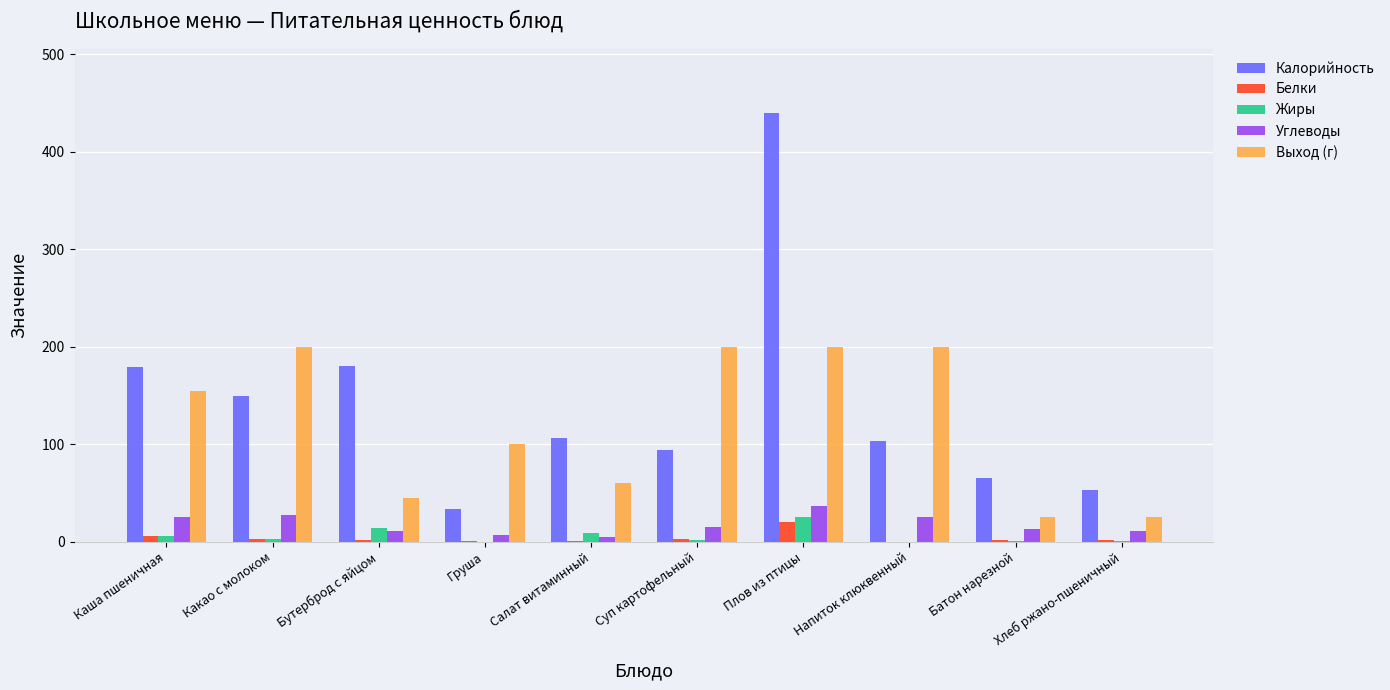

What is the maximum value for Выход (г)?

200.0